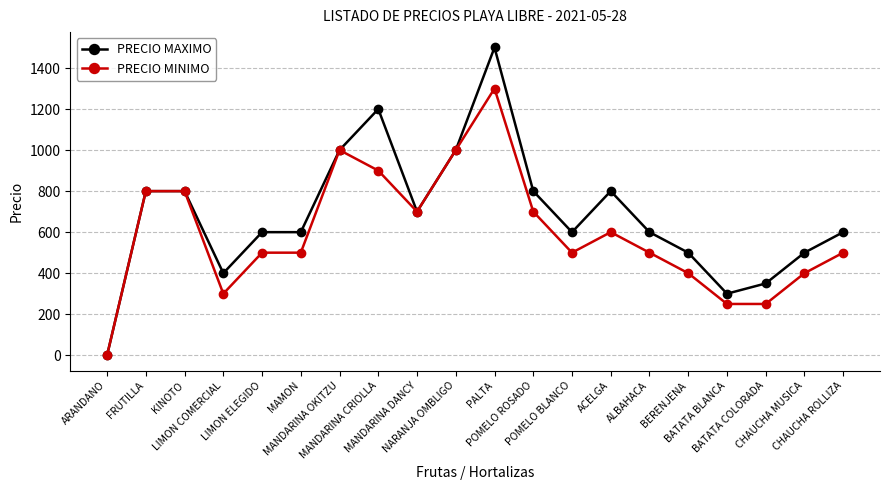

Which series has the largest total across all categories?

PRECIO MAXIMO